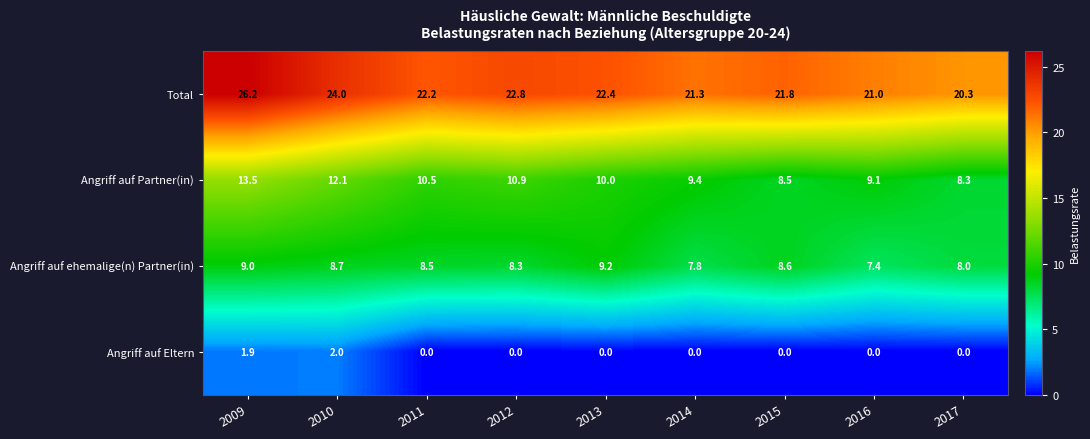

What is the average value of the Angriff auf ehemalige(n) Partner(in) series?

8.4